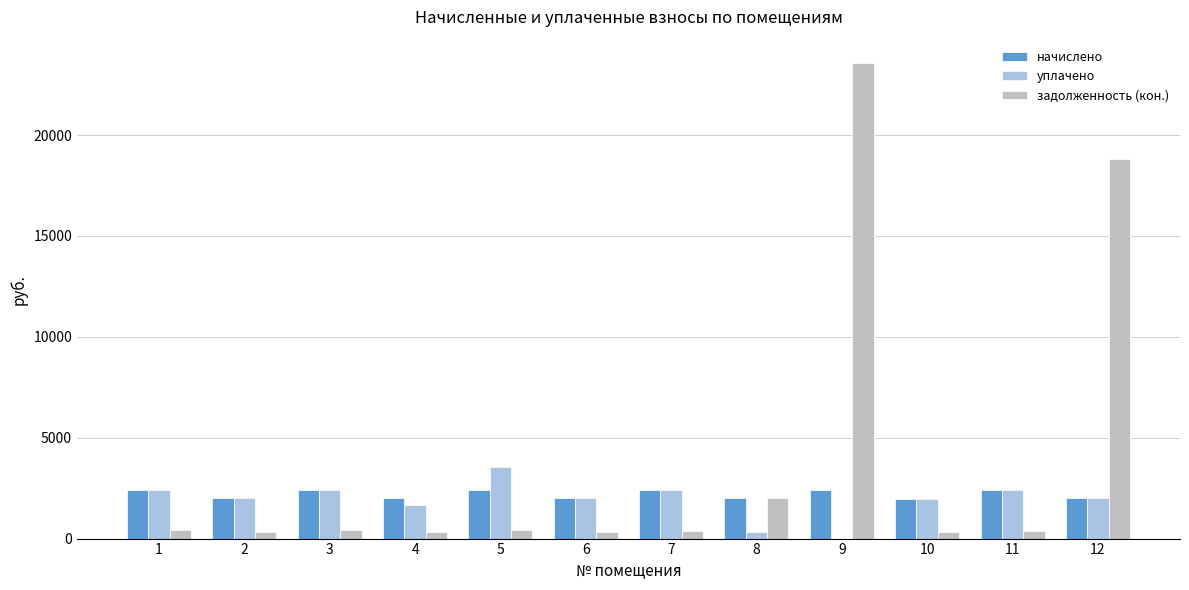

Which series has the largest total across all categories?

задолженность (кон.)